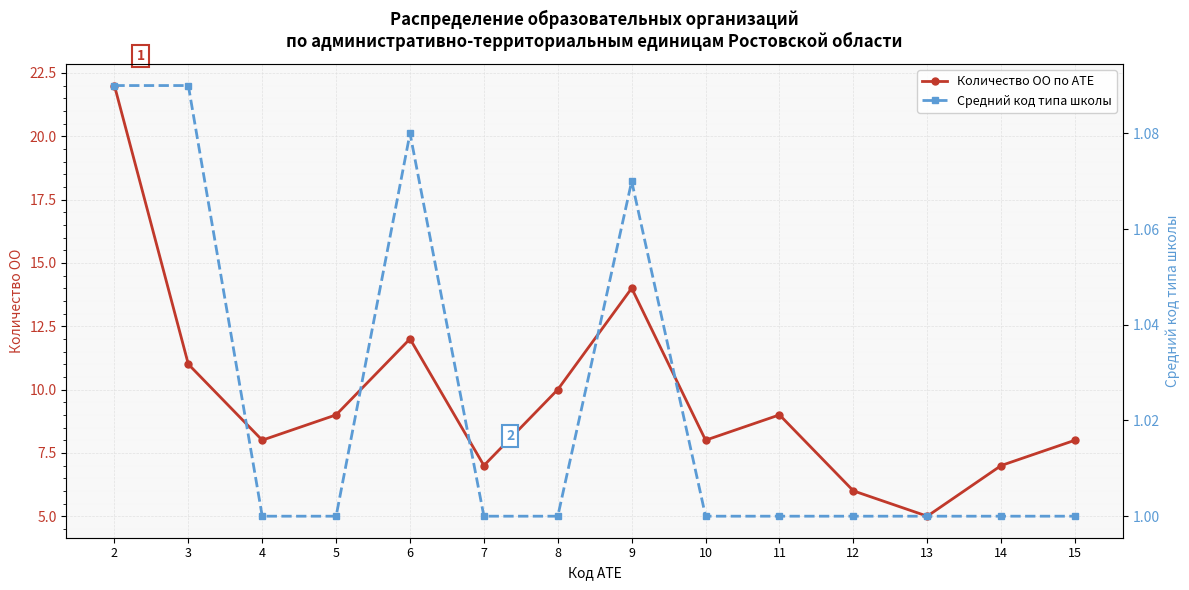

What is the difference between the Количество ОО по АТЕ values at 12 and 9?

8